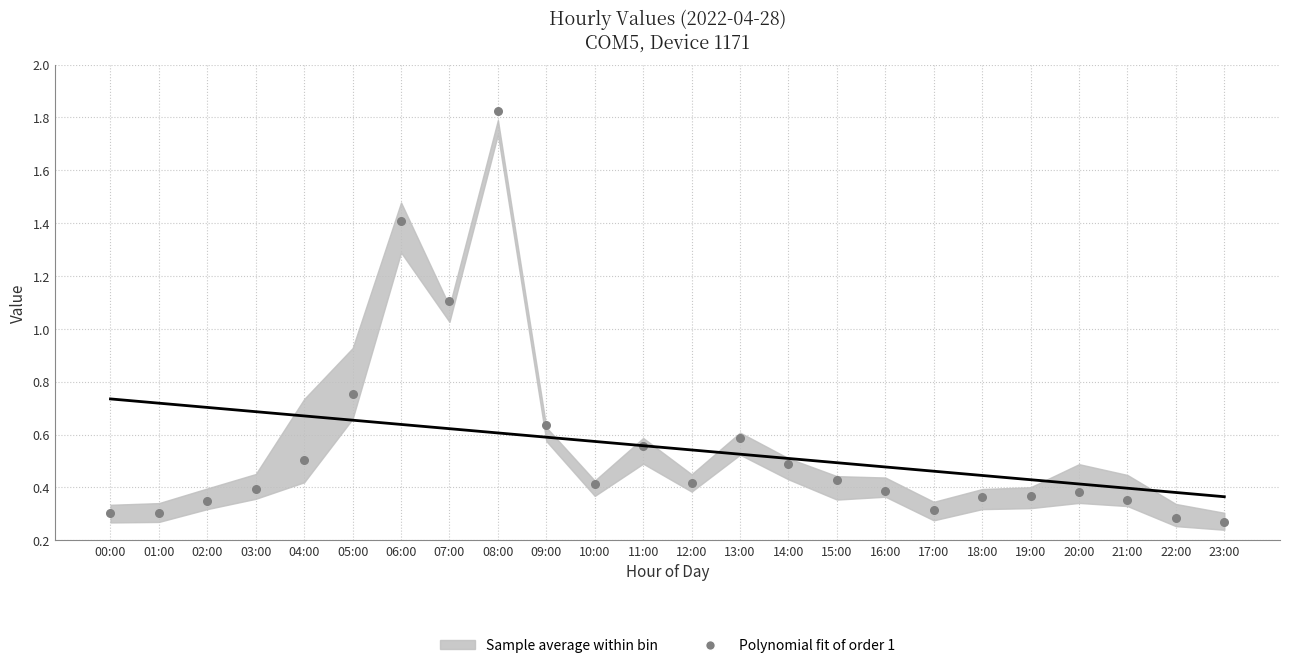

What is the range of Y values (max minus min)?

1.6